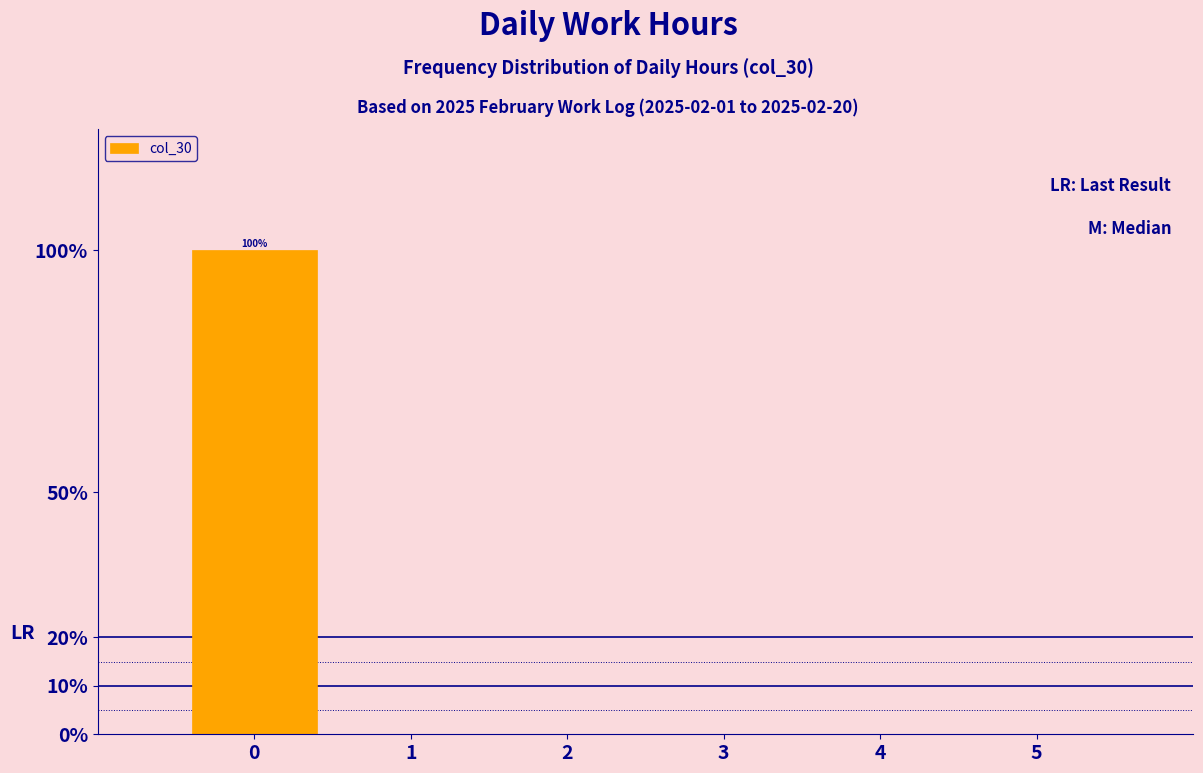

Which range on the x-axis has the tallest bar?

-0.5 to 0.5